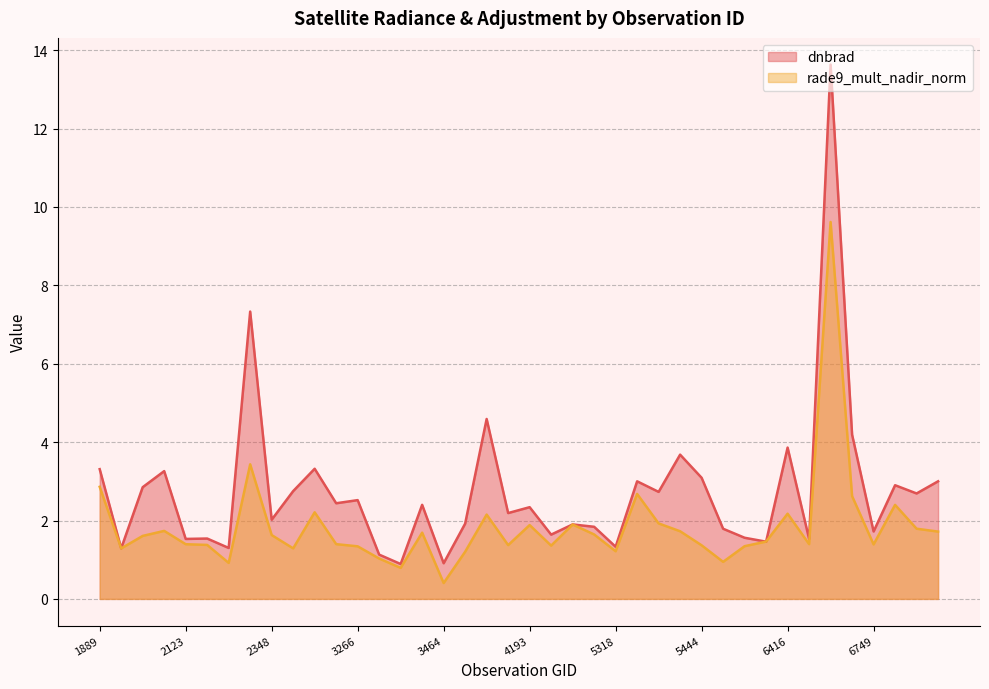

At which category does the chart reach its minimum across all series?

3464